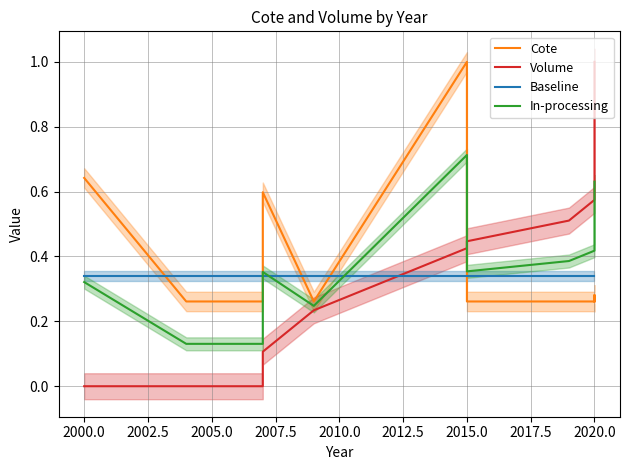

Rank the series at 2005.0 from lowest to highest value.

Volume, In-processing, Cote, Baseline